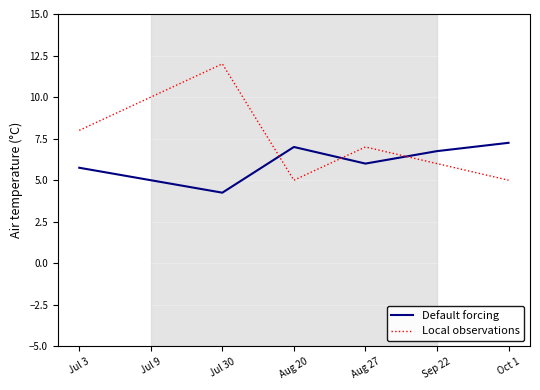

The Local observations series shows 5.0 at Oct 1. True or false?

True